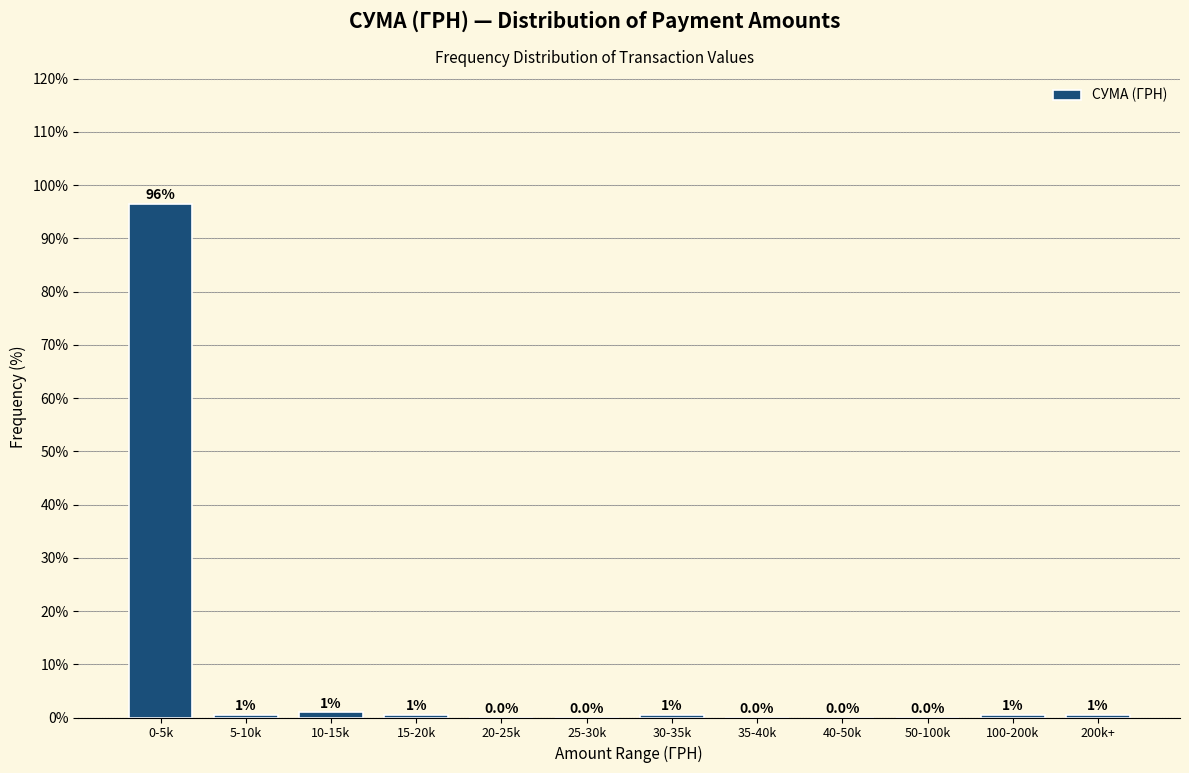

At which label is the value closest to 48?

10-15k